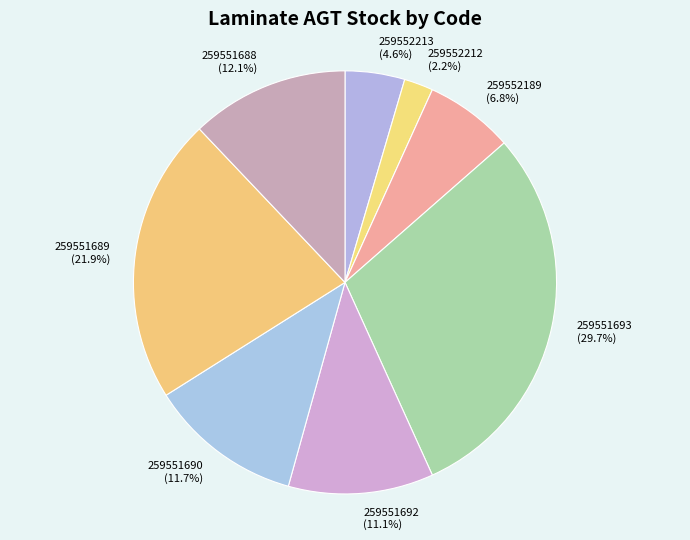

Is the sum of 259552212 and 259551692 greater than half?

No